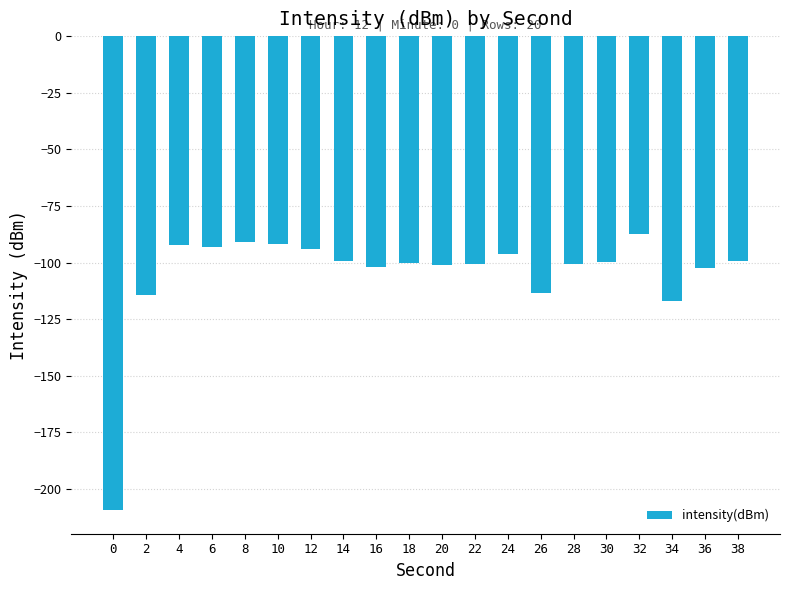

Which has a higher value, 0 or 32?

32